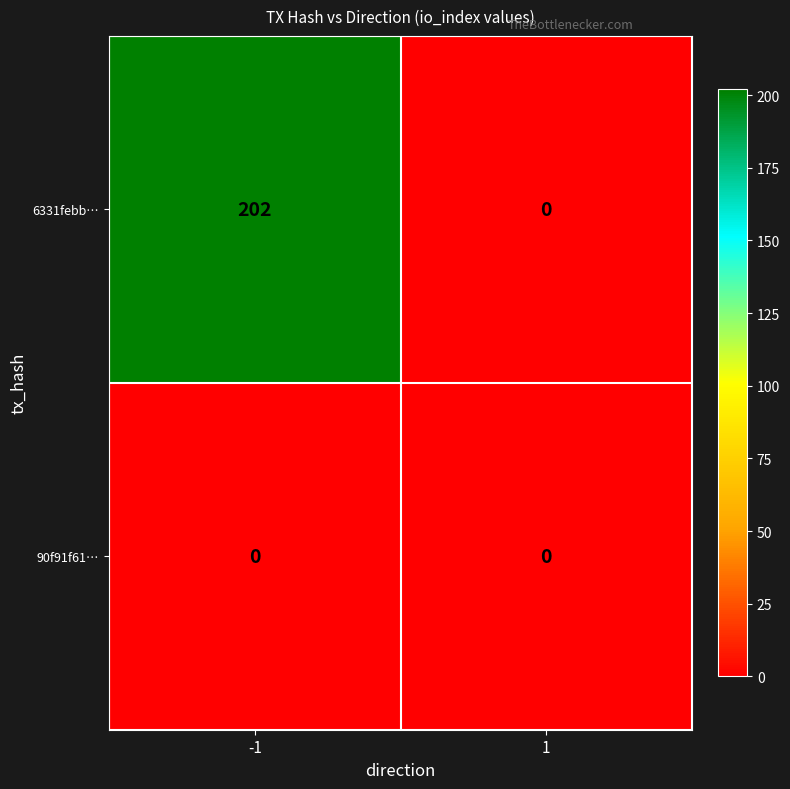

What is the total value across all series at -1?

202